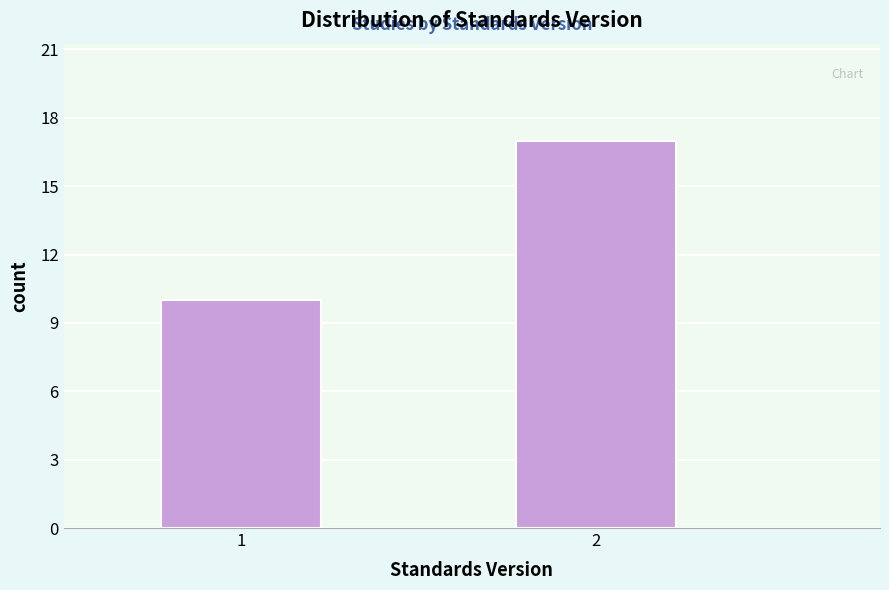

Reading right to left, extract all data points from this chart.

17	10